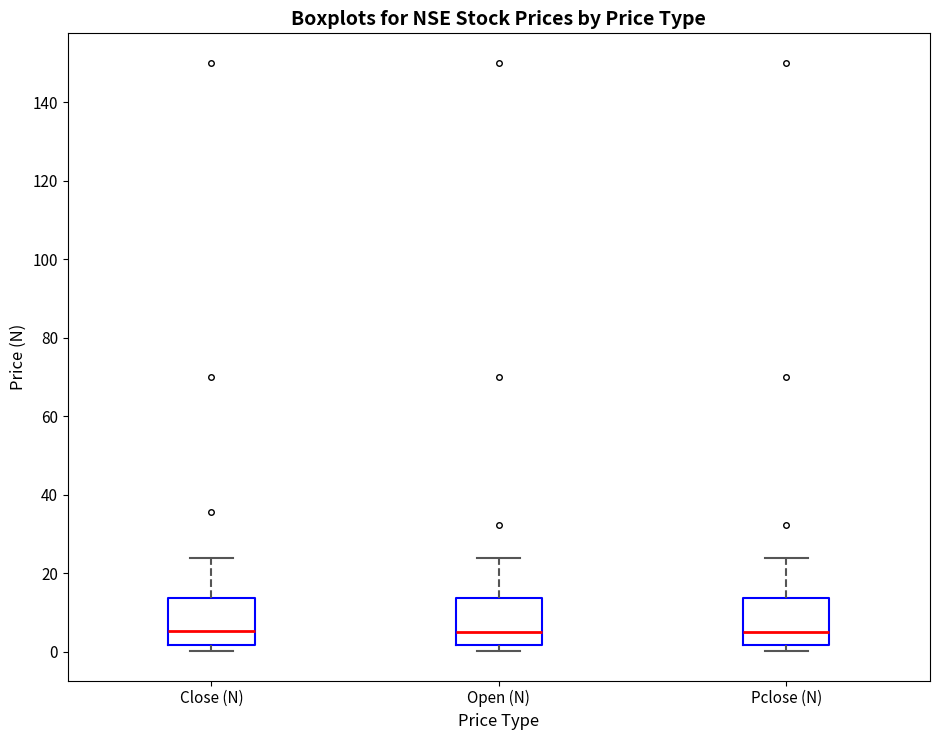

Reading left to right, read every box against the y-axis: the position of its median line, the range the box covers, and the ends of its whiskers. The values are not printed on the chart, so give them approximately, as read against the axis.

Close (N): median 6, box 2 to 14, whiskers 0 to 24
Open (N): median 6, box 2 to 14, whiskers 0 to 24
Pclose (N): median 6, box 2 to 14, whiskers 0 to 24